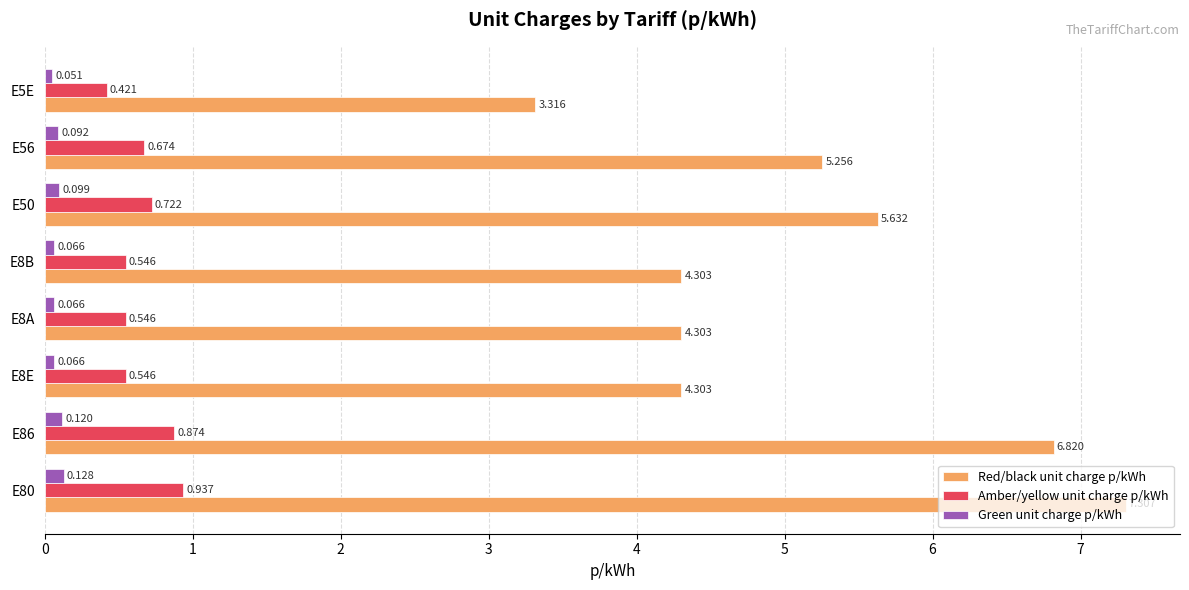

Which series has the largest range (max minus min)?

Red/black unit charge p/kWh